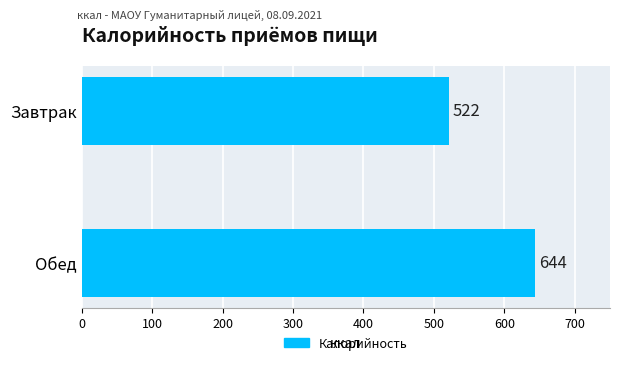

Which has a higher value, Обед or Завтрак?

Обед